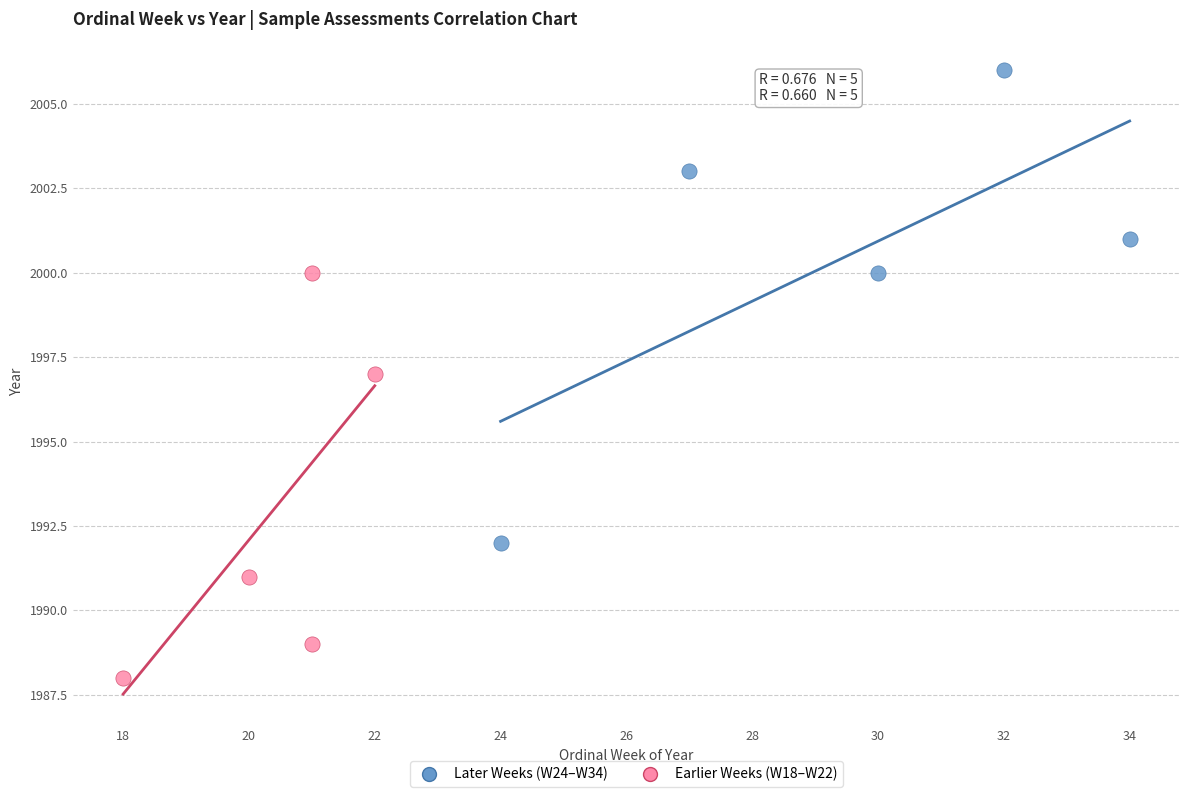

What are all the series names shown in the legend?

Later Weeks (W24–W34), Earlier Weeks (W18–W22)